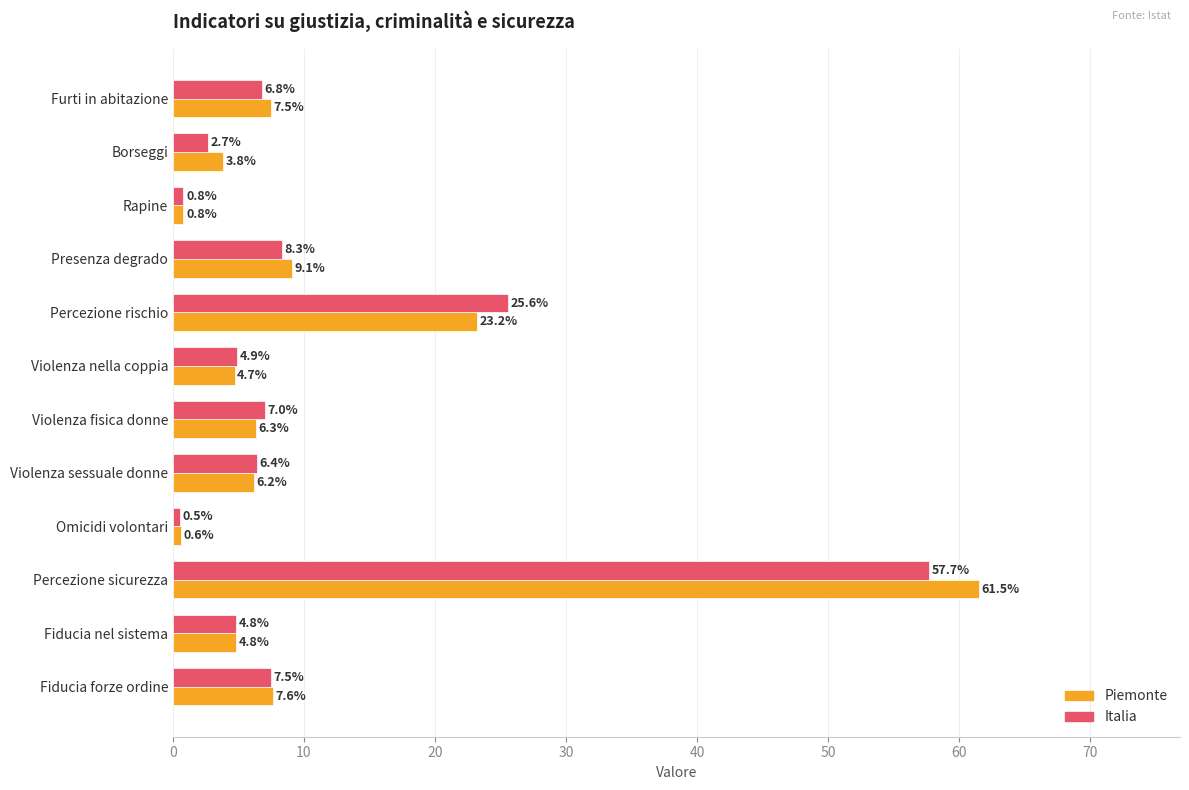

How many values in the Italia series are below 6?

5